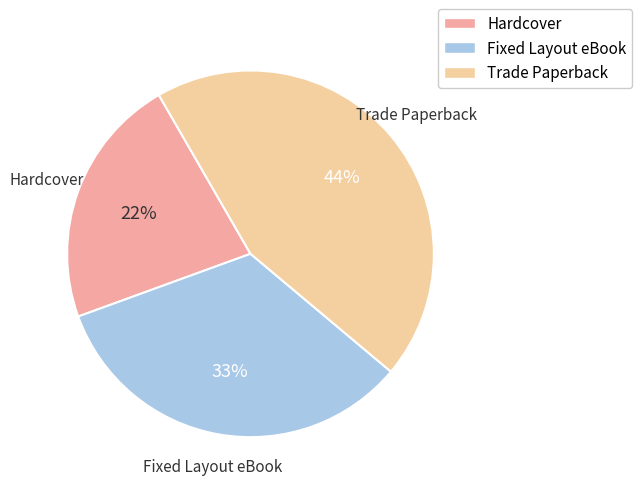

Is the sum of Hardcover and Fixed Layout eBook greater than half?

Yes